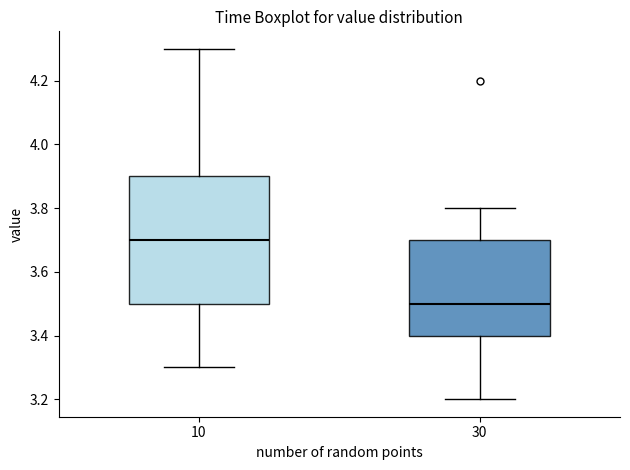

Reading left to right, read every box against the y-axis: the position of its median line, the range the box covers, and the ends of its whiskers. The values are not printed on the chart, so give them approximately, as read against the axis.

10: median 3.7, box 3.5 to 3.9, whiskers 3.3 to 4.3
30: median 3.5, box 3.4 to 3.7, whiskers 3.2 to 3.8